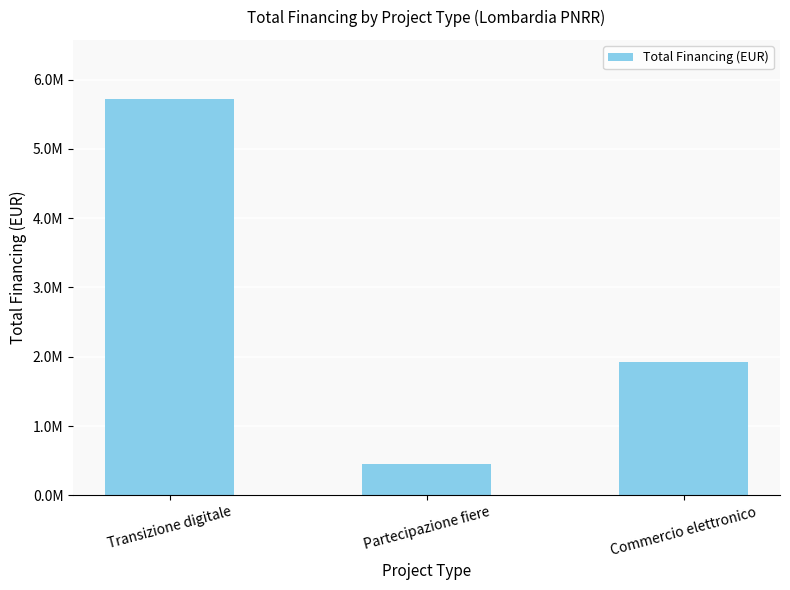

What is the ratio of the value at Transizione digitale to the value at Partecipazione fiere?

12.7